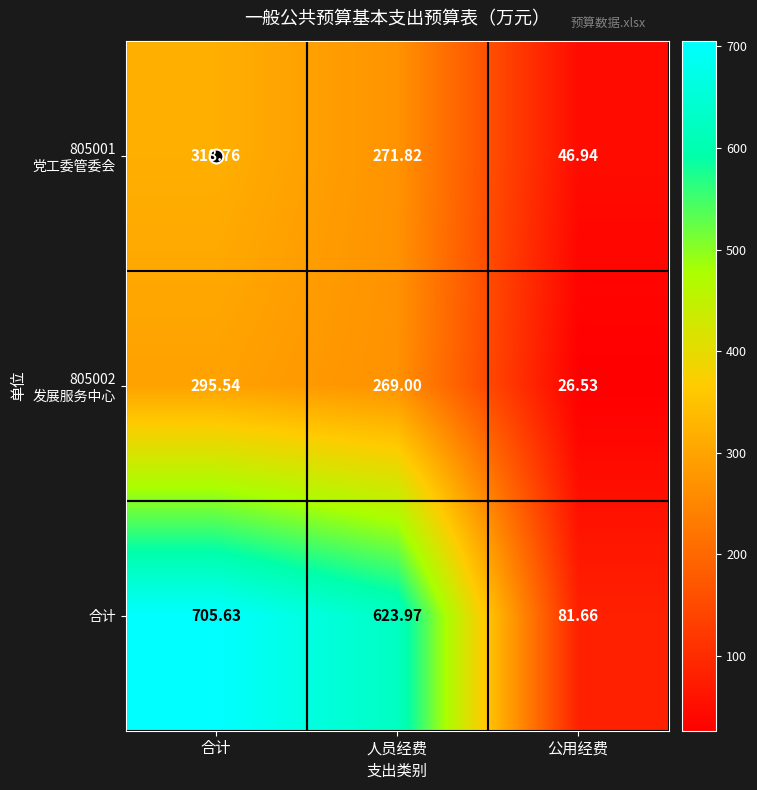

List the labels in order of 合计 value, smallest first.

公用经费, 人员经费, 合计